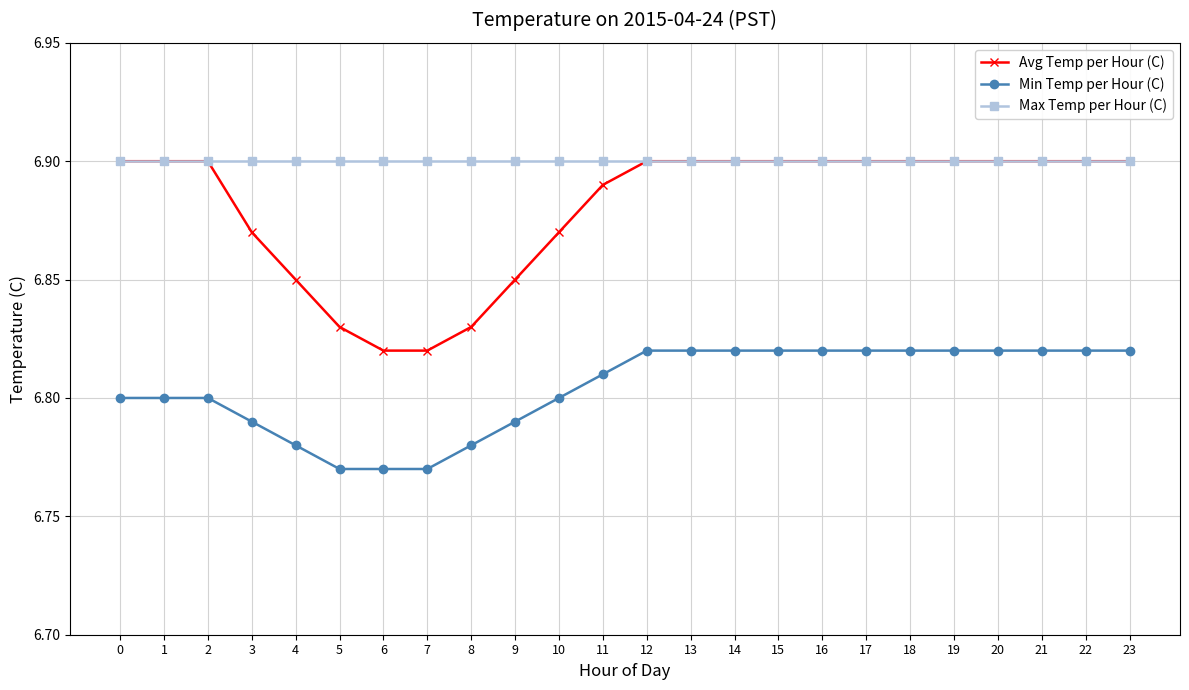

The value of Max Temp per Hour (C) at 23 is 4.1. True or false?

False